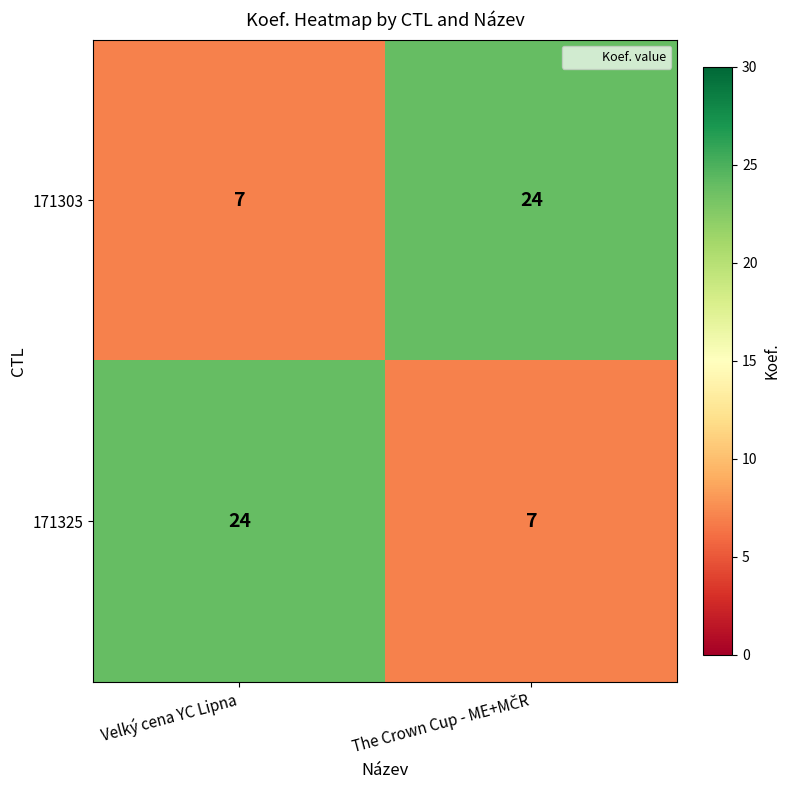

What is the average value of the 171325 series?

16